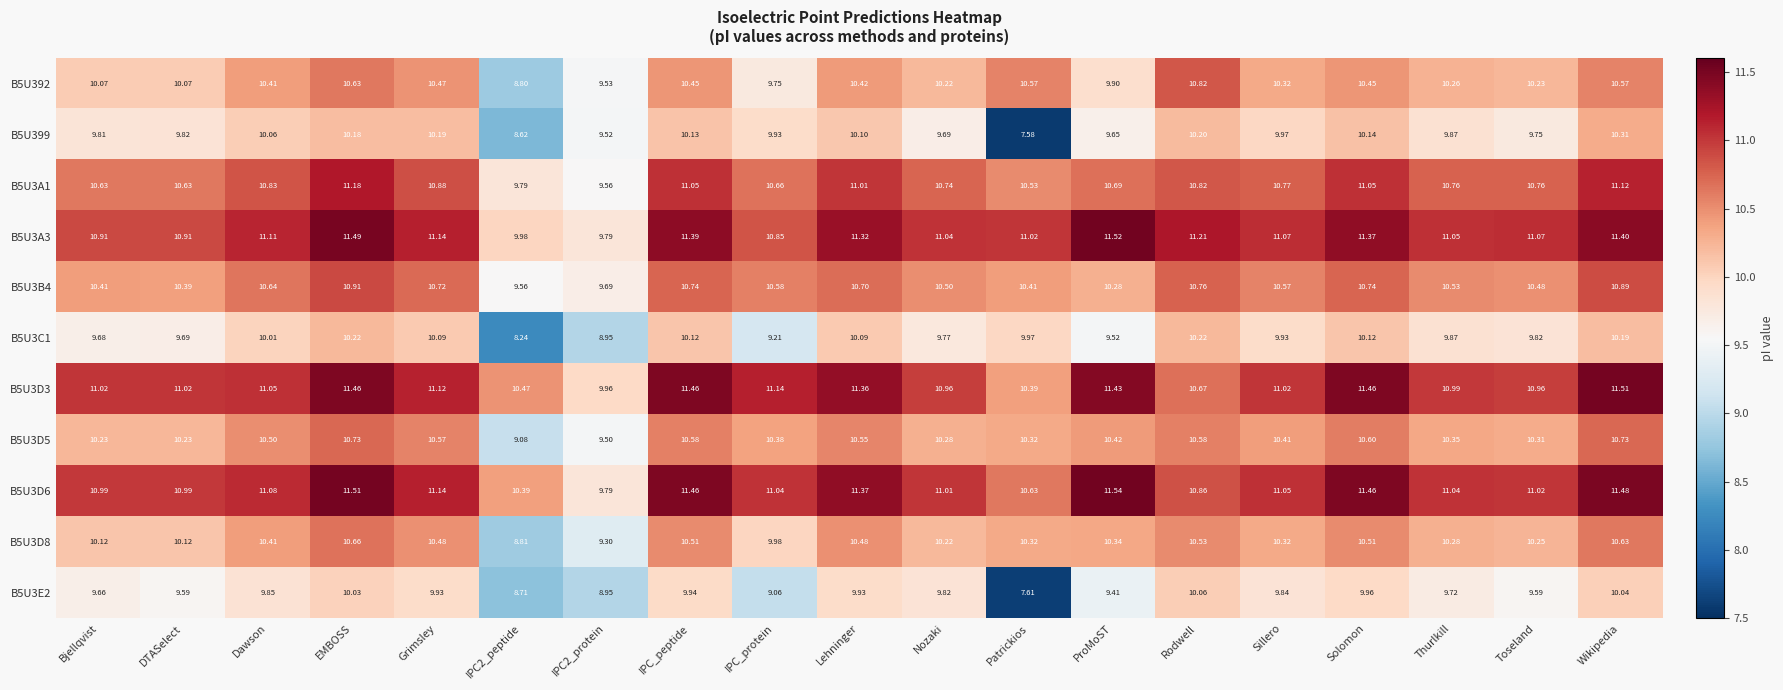

What is the difference between the highest and lowest values at Wikipedia?

1.5